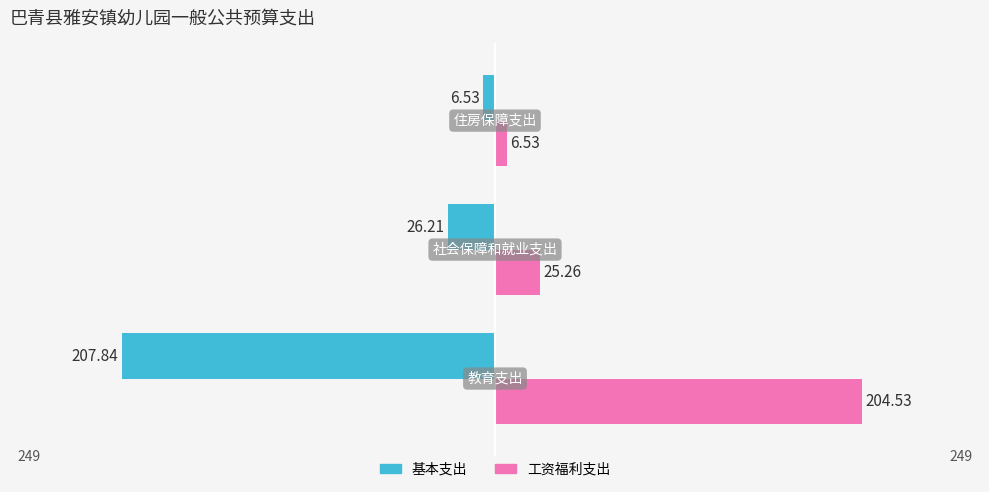

Which series has the largest total across all categories?

工资福利支出